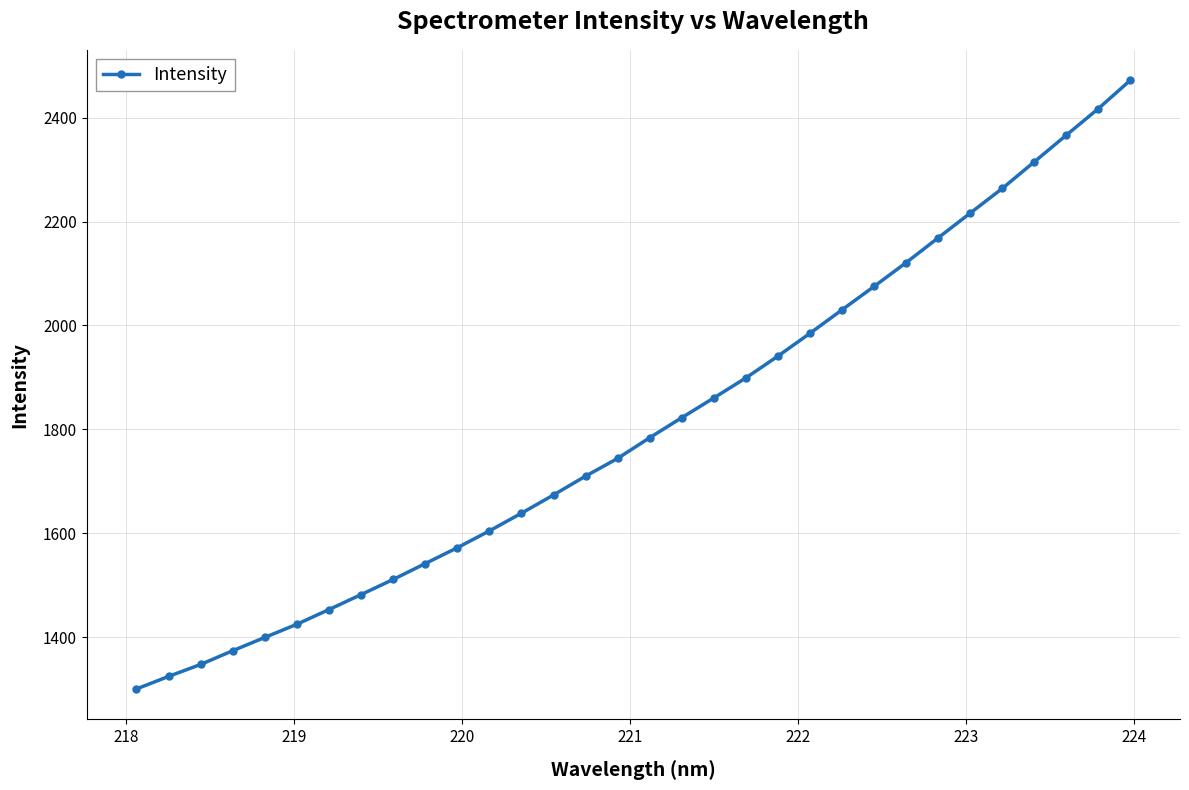

What is the difference between the maximum and second lowest values?

1146.6